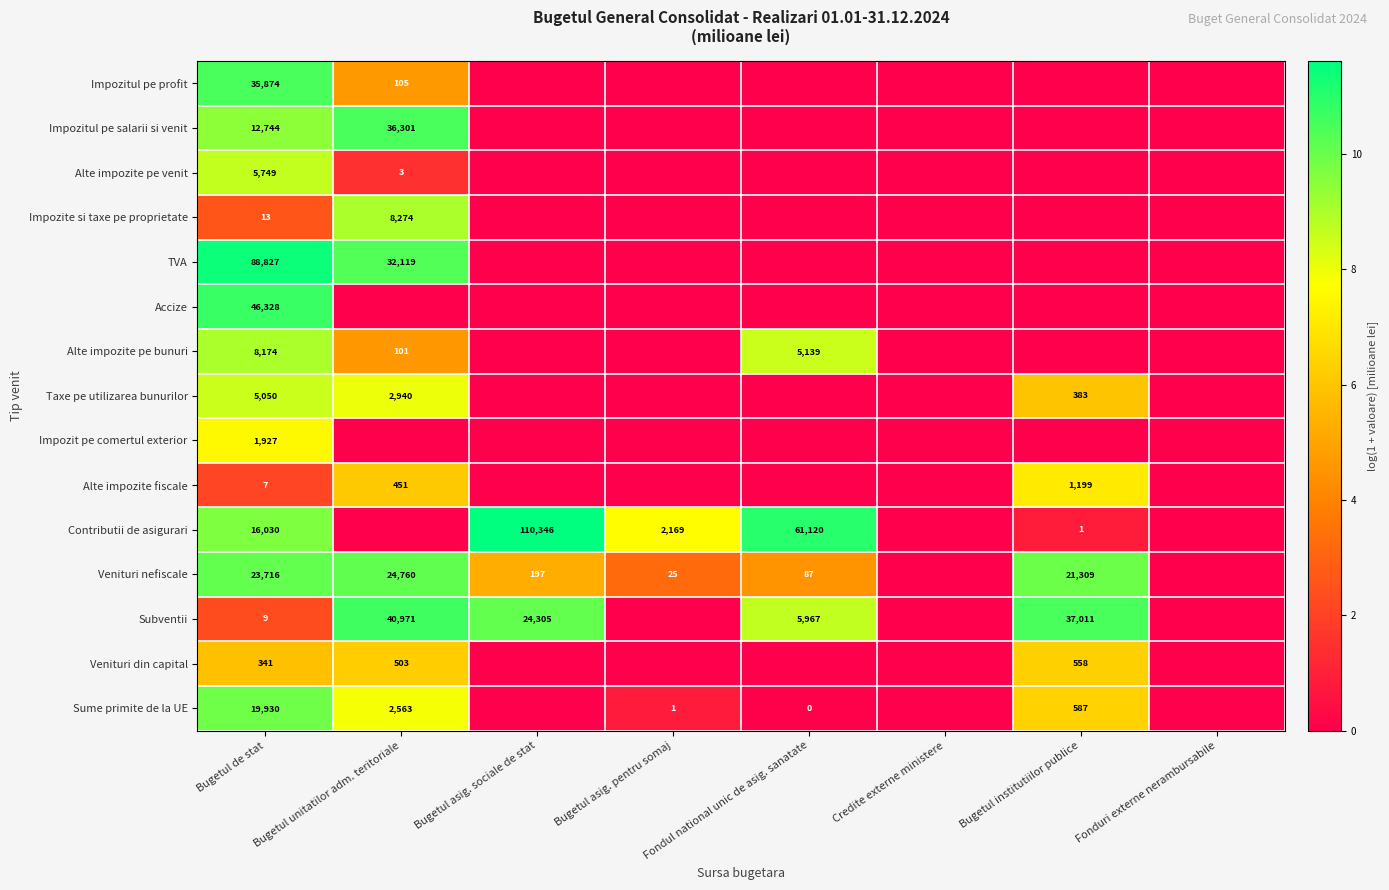

Which category has the highest value across all series?

Bugetul asig. sociale de stat